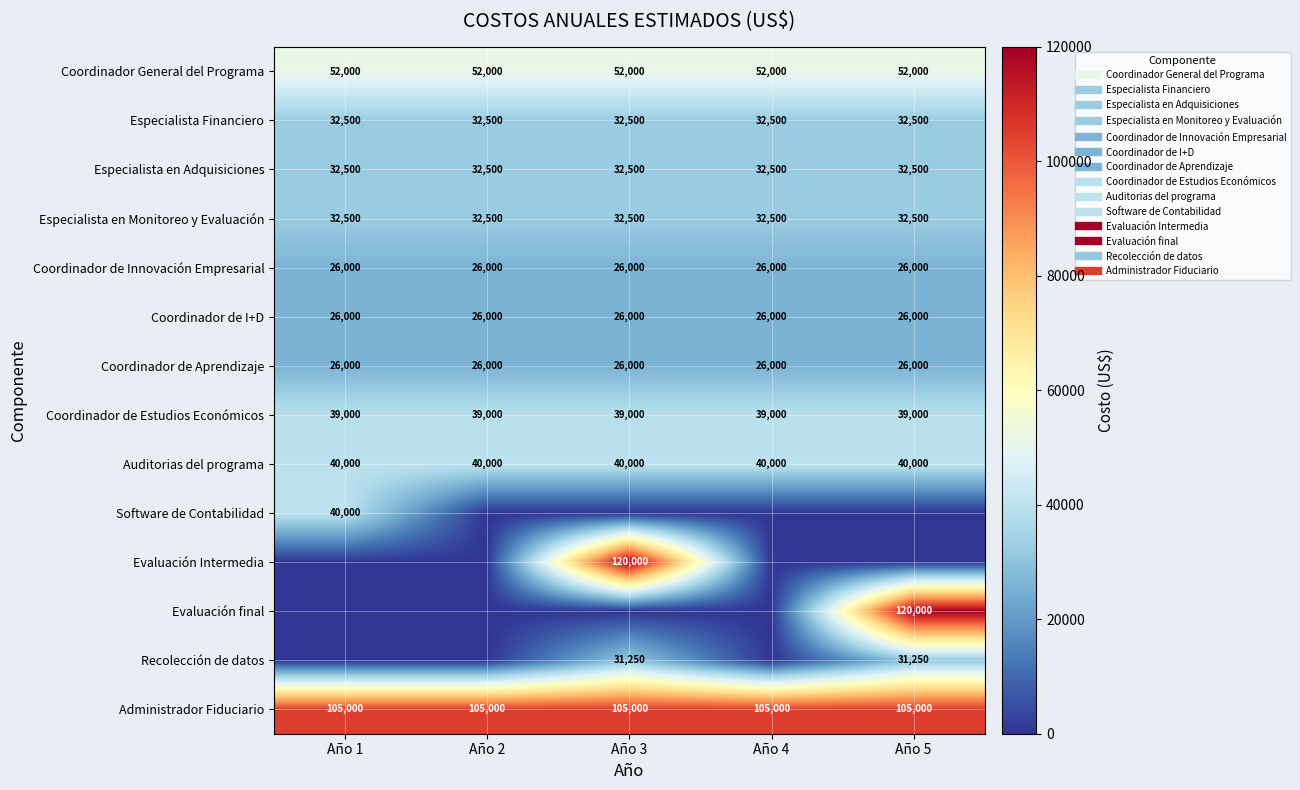

Count the number of data series in this chart.

14